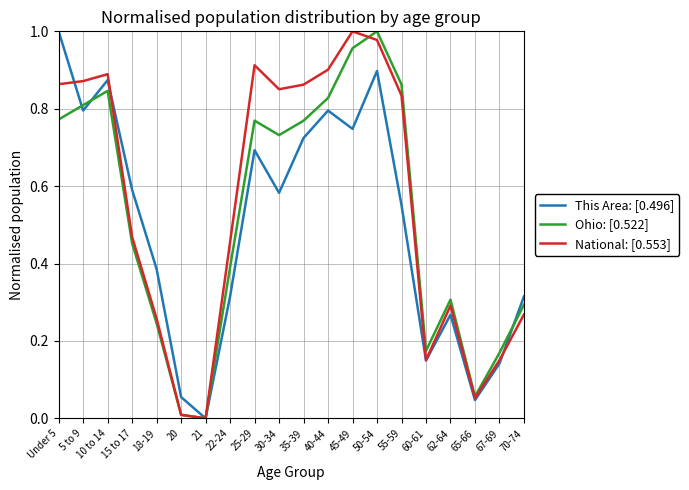

True or false: This Area: [0.496] and National: [0.553] intersect in this chart.

True